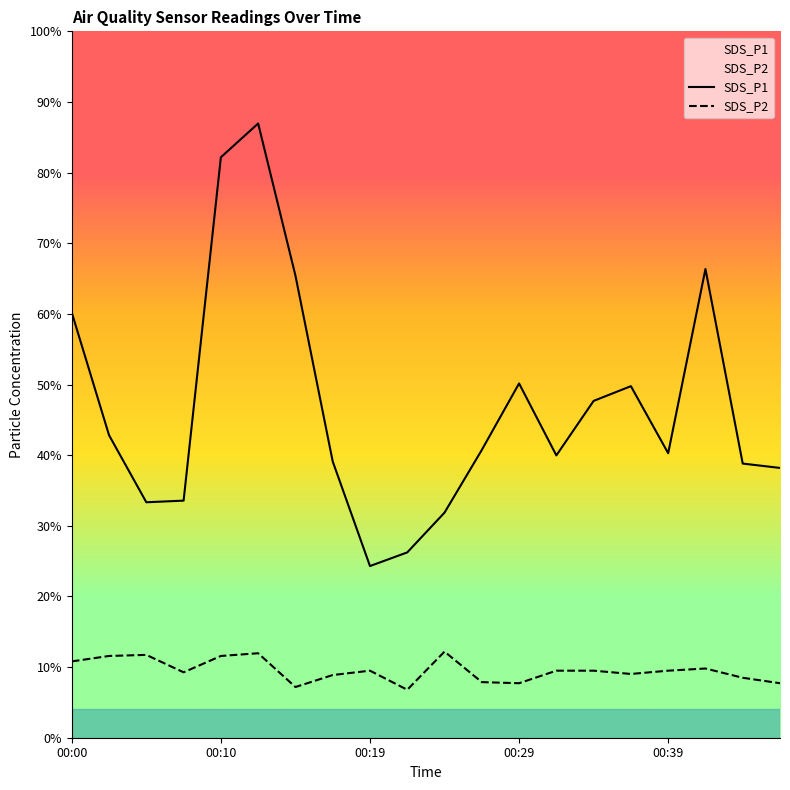

The SDS_P1 series shows 11.3 at 00:12. True or false?

True